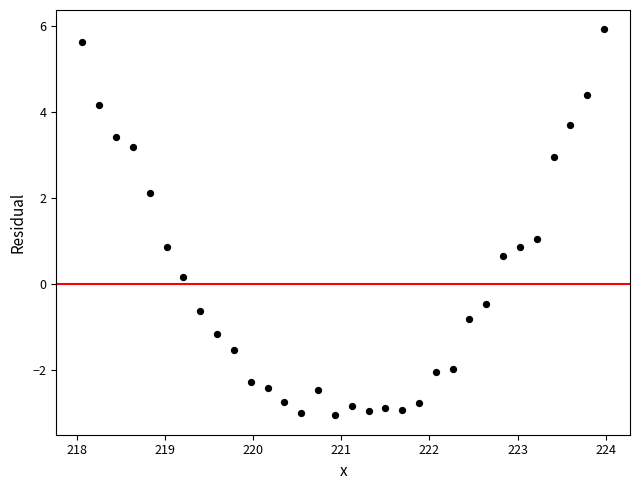

What is the range of Y values (max minus min)?

9.0